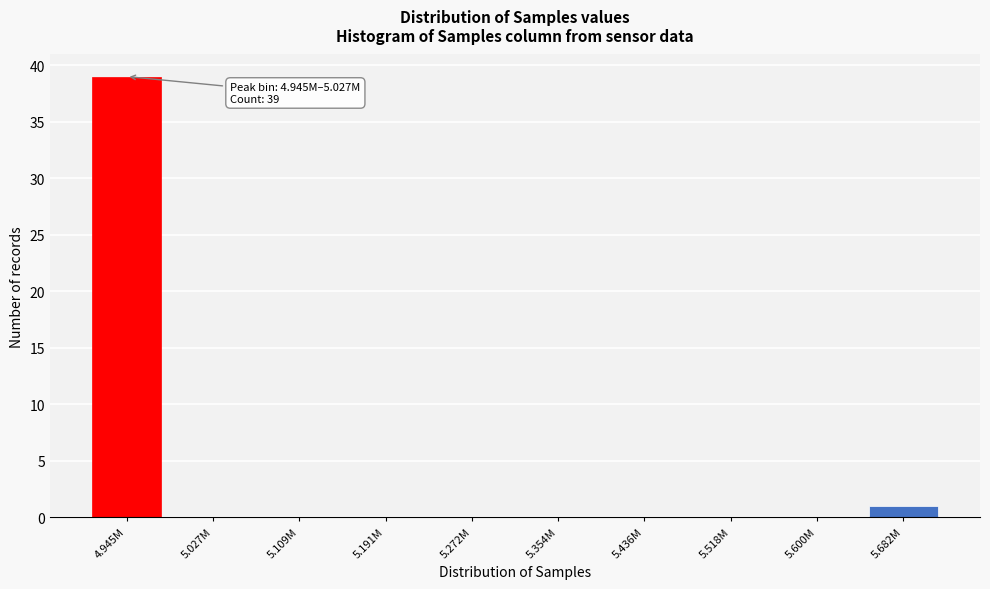

Reading left to right, what are all the values shown in this chart?

4.945M=39	5.027M=0	5.109M=0	5.191M=0	5.272M=0	5.354M=0	5.436M=0	5.518M=0	5.600M=0	5.682M=1